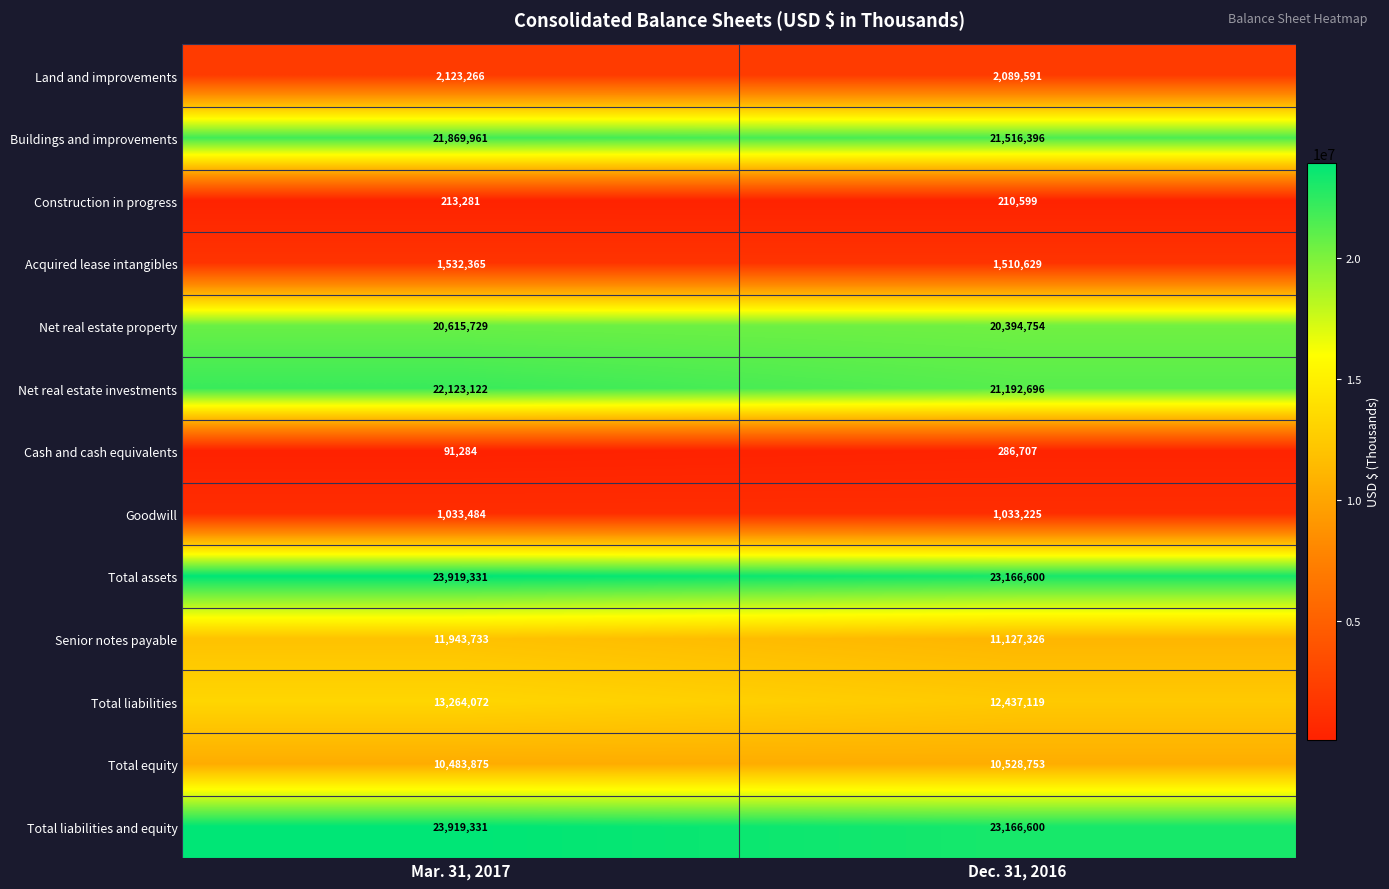

Between Mar. 31, 2017 and Dec. 31, 2016, which series saw the biggest shift?

Net real estate investments